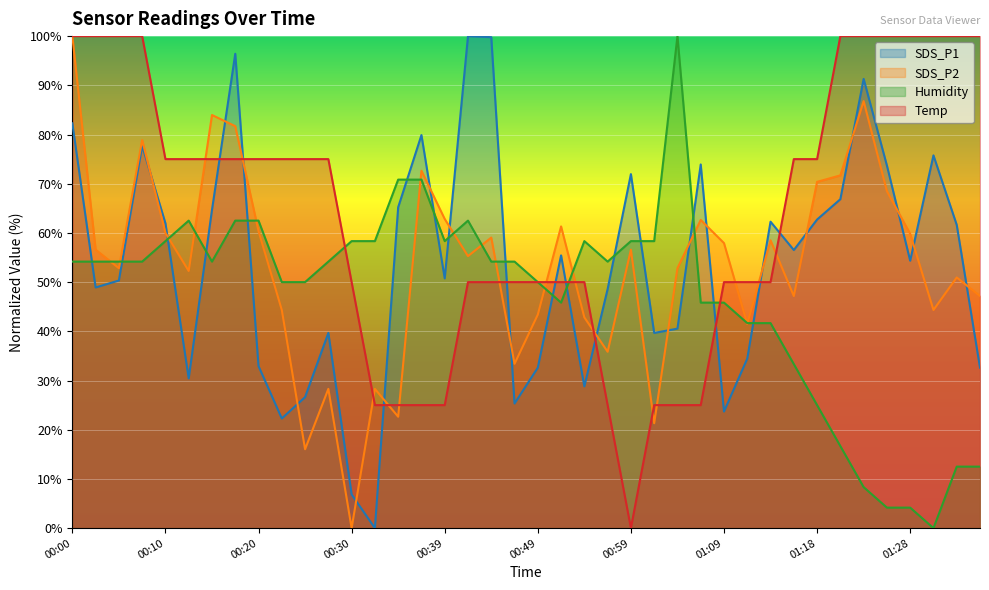

Rank the series by their maximum value, from highest to lowest.

SDS_P1, SDS_P2, Humidity, Temp